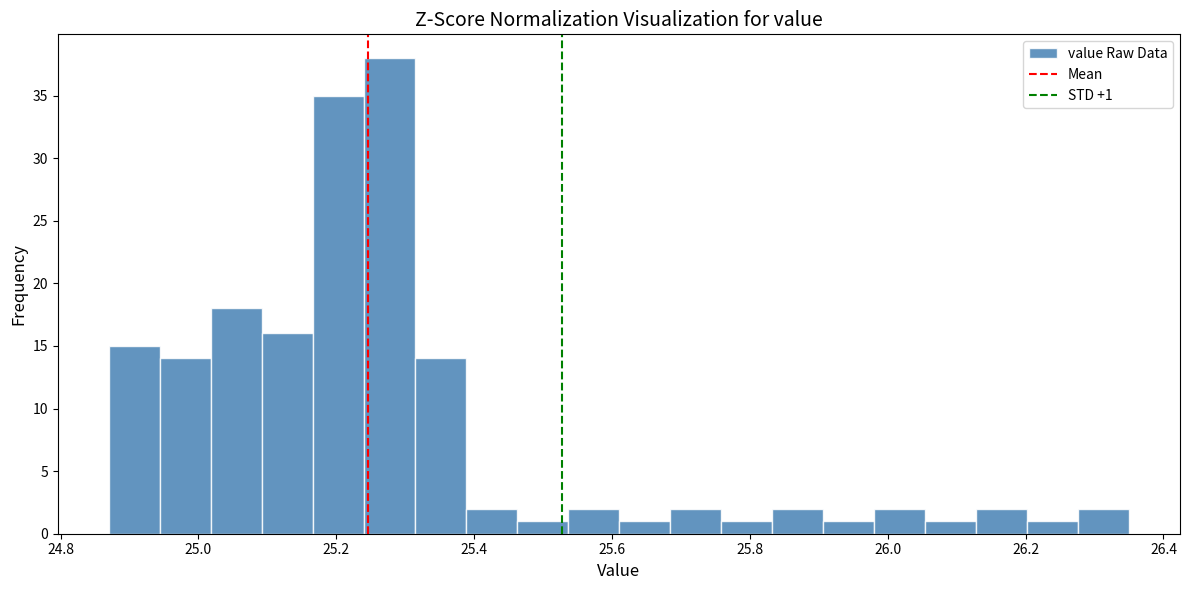

Read against the x-axis, roughly where is the centre of the tallest bar?

25.28